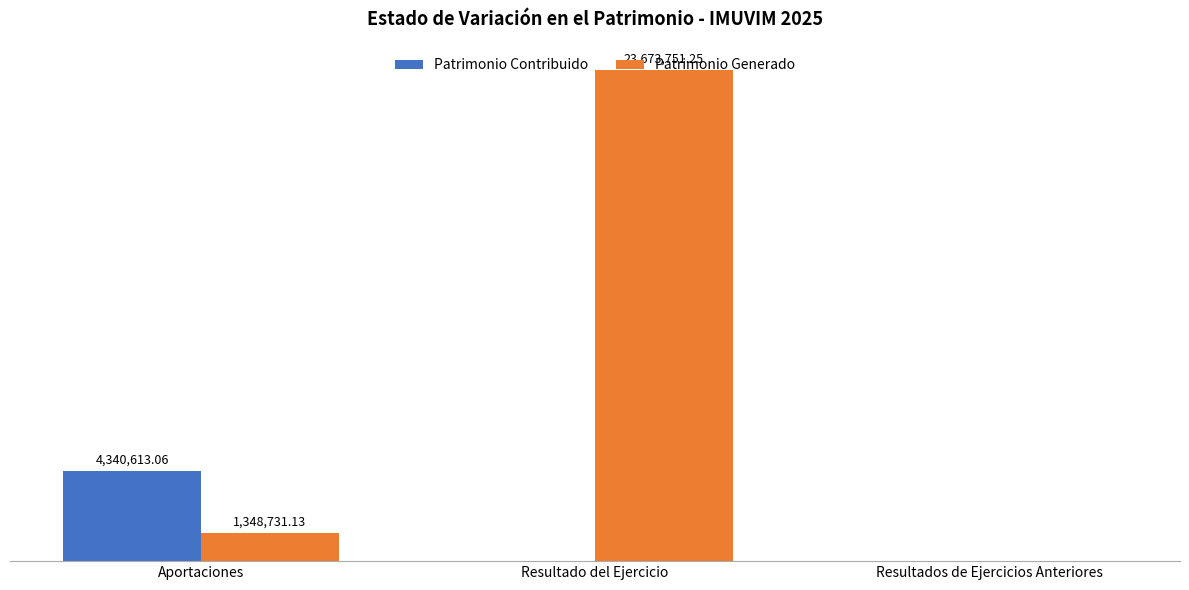

Which series has the largest range (max minus min)?

Patrimonio Generado